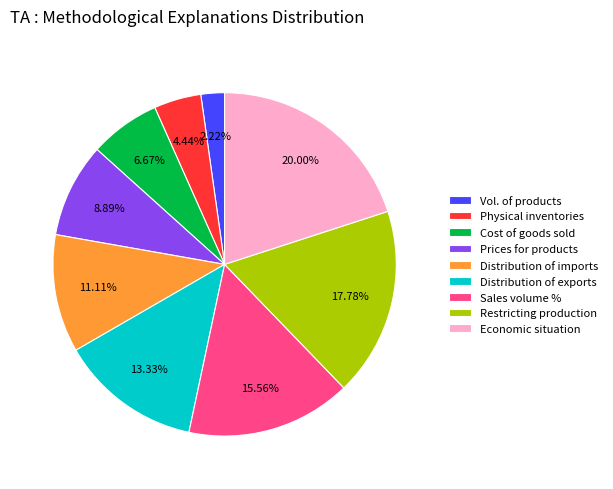

Does Distribution of imports account for over 50% of the chart?

No